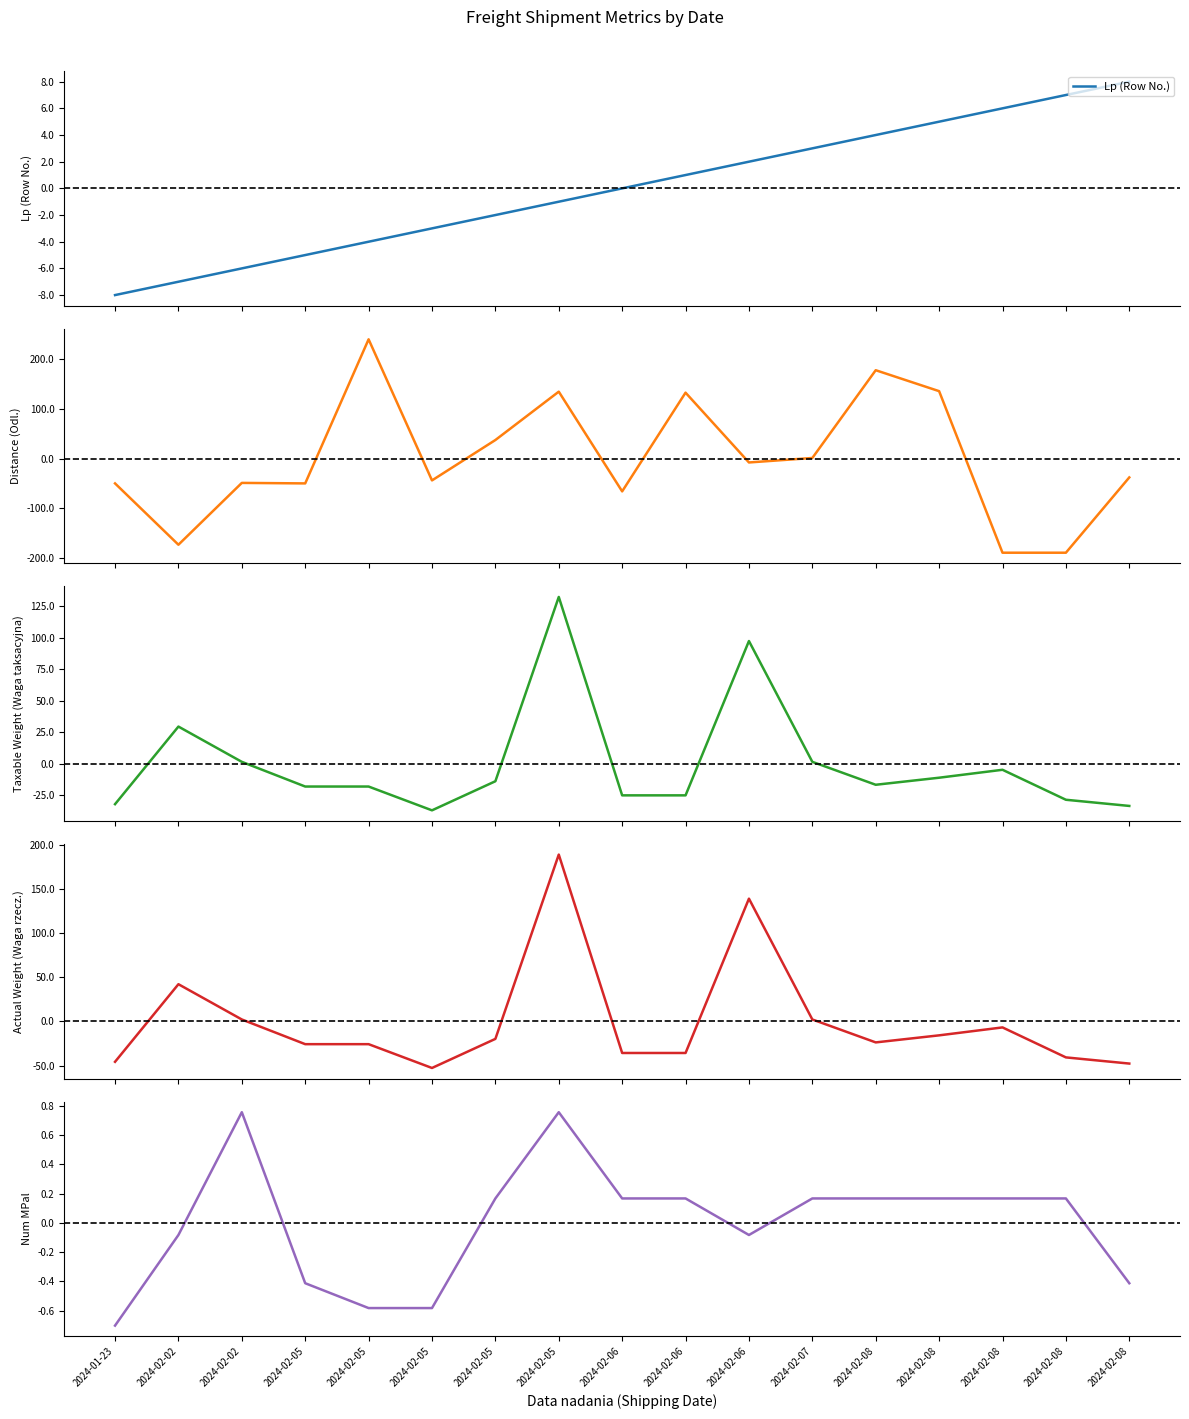

Read the Distance (Odl.) value at 2024-02-06.

-7.9